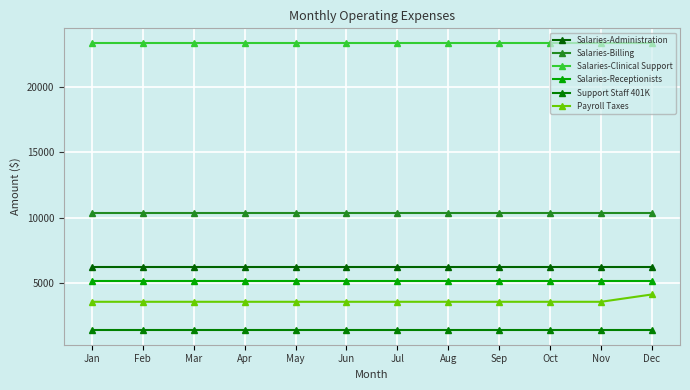

Is the value of Salaries-Administration at Jun greater than the value of Salaries-Clinical Support at Mar?

No